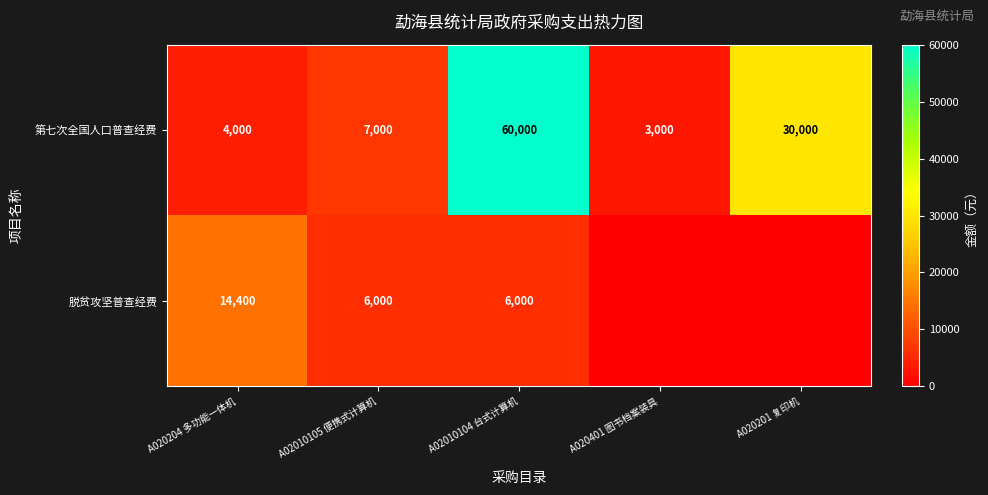

The 第七次全国人口普查经费 series shows 22857 at A02010104 台式计算机. True or false?

False